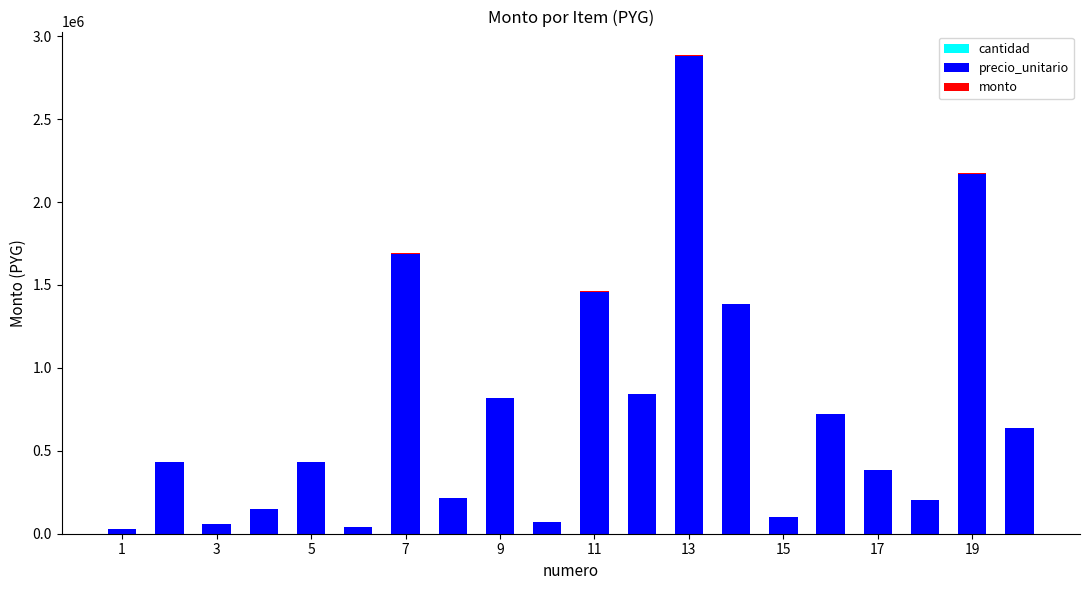

At which category is the sum across all series the highest?

13